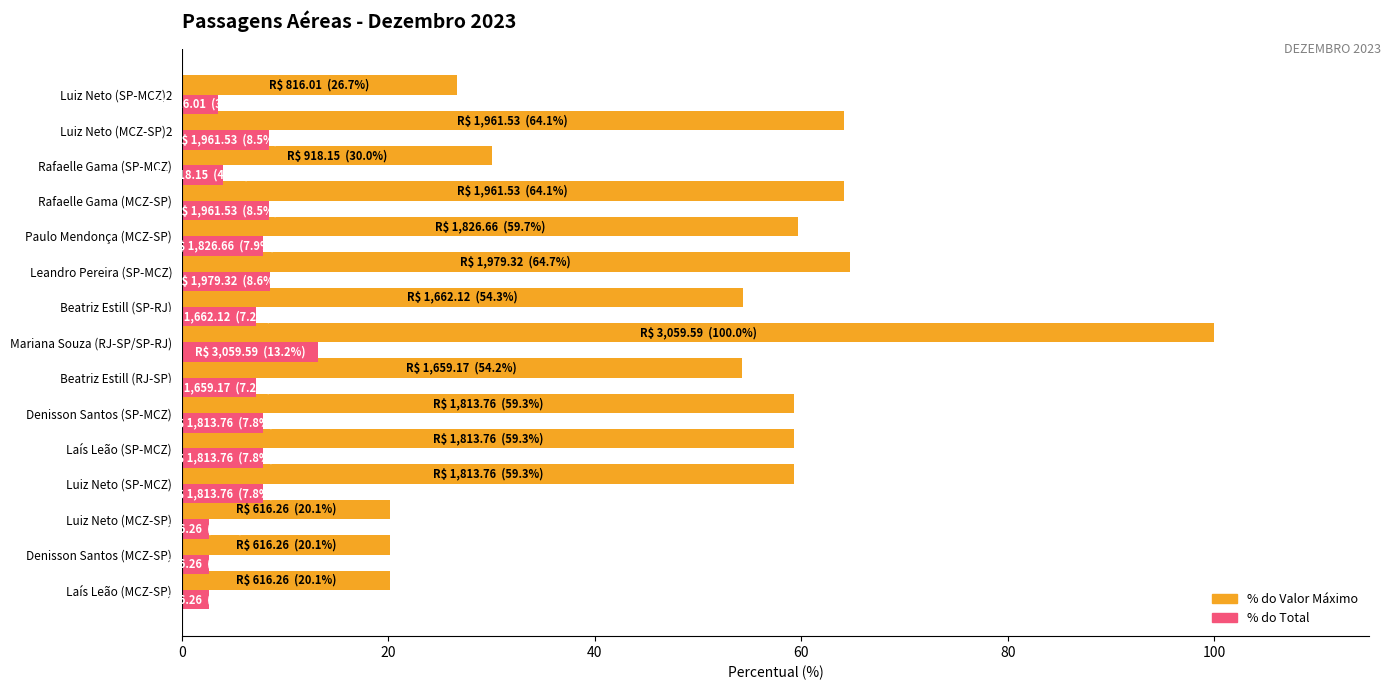

What is the difference between the highest and lowest values at Mariana Souza (RJ-SP/SP-RJ)?

86.8